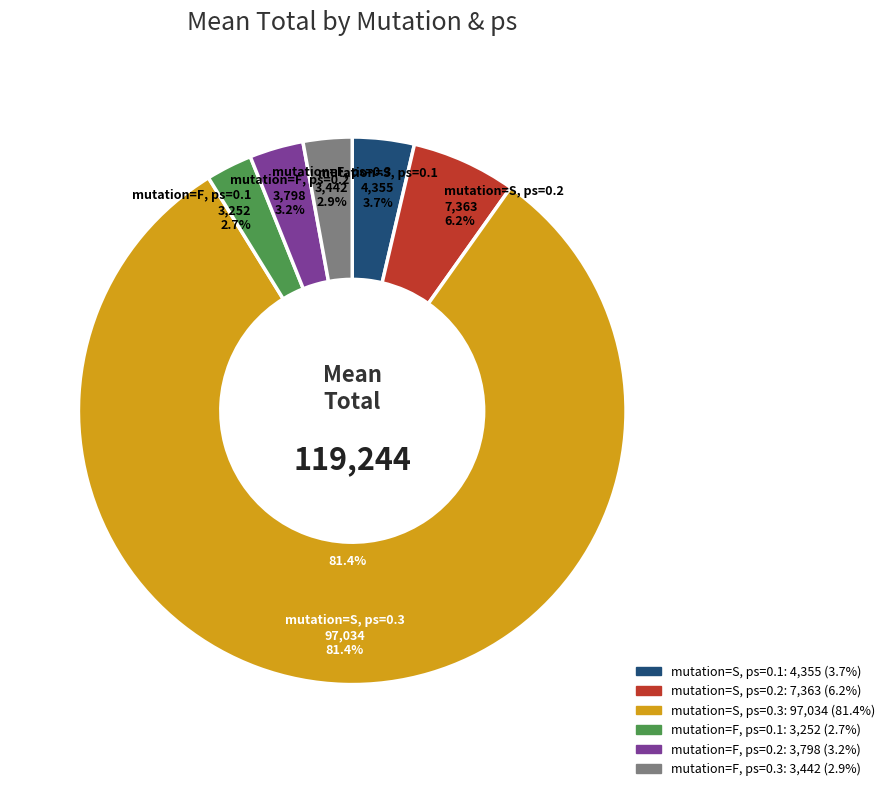

What percentage do mutation=S, ps=0.3 and mutation=F, ps=0.3 together represent?

84.3%